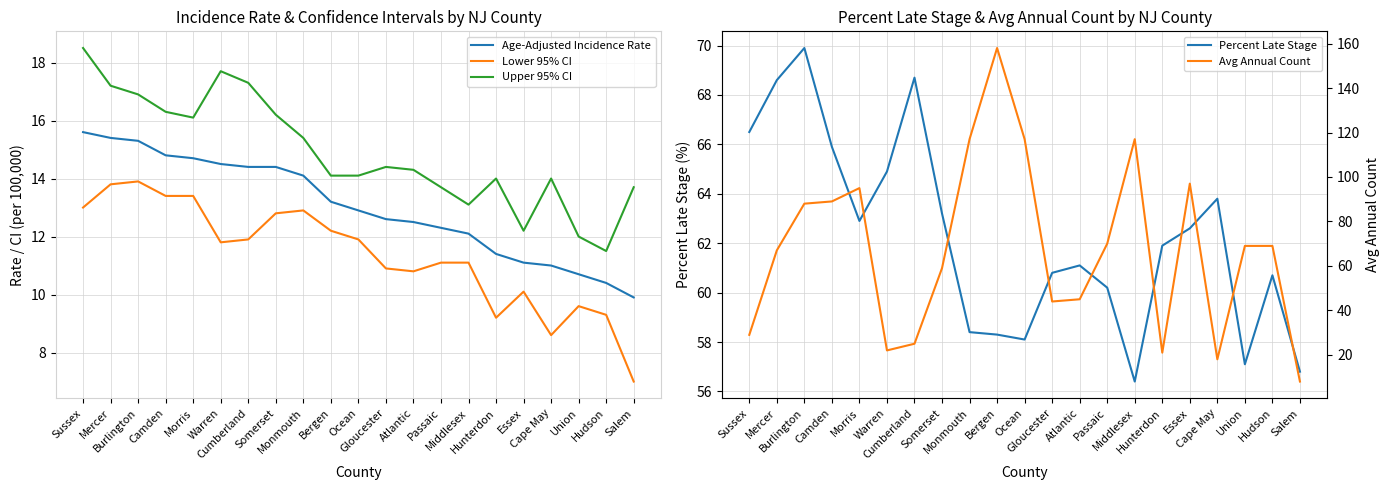

What is the sum of the Upper 95% CI values at Hudson and Bergen?

25.6